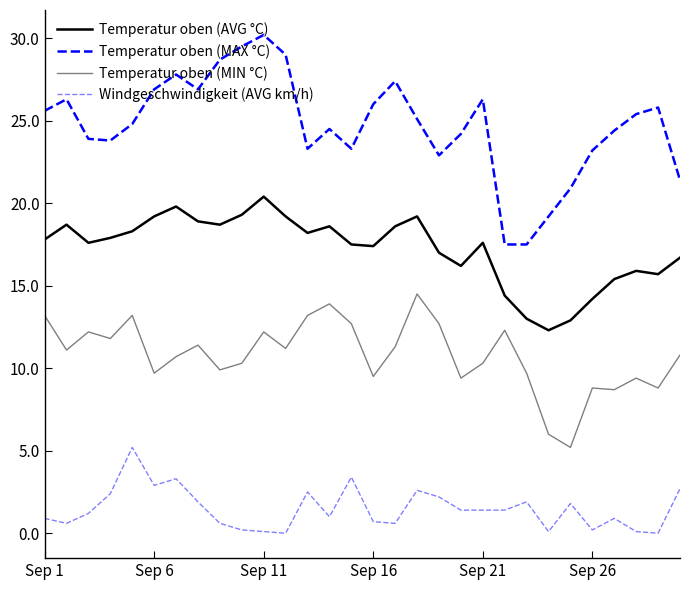

Is this an area chart (filled region under the line)?

No